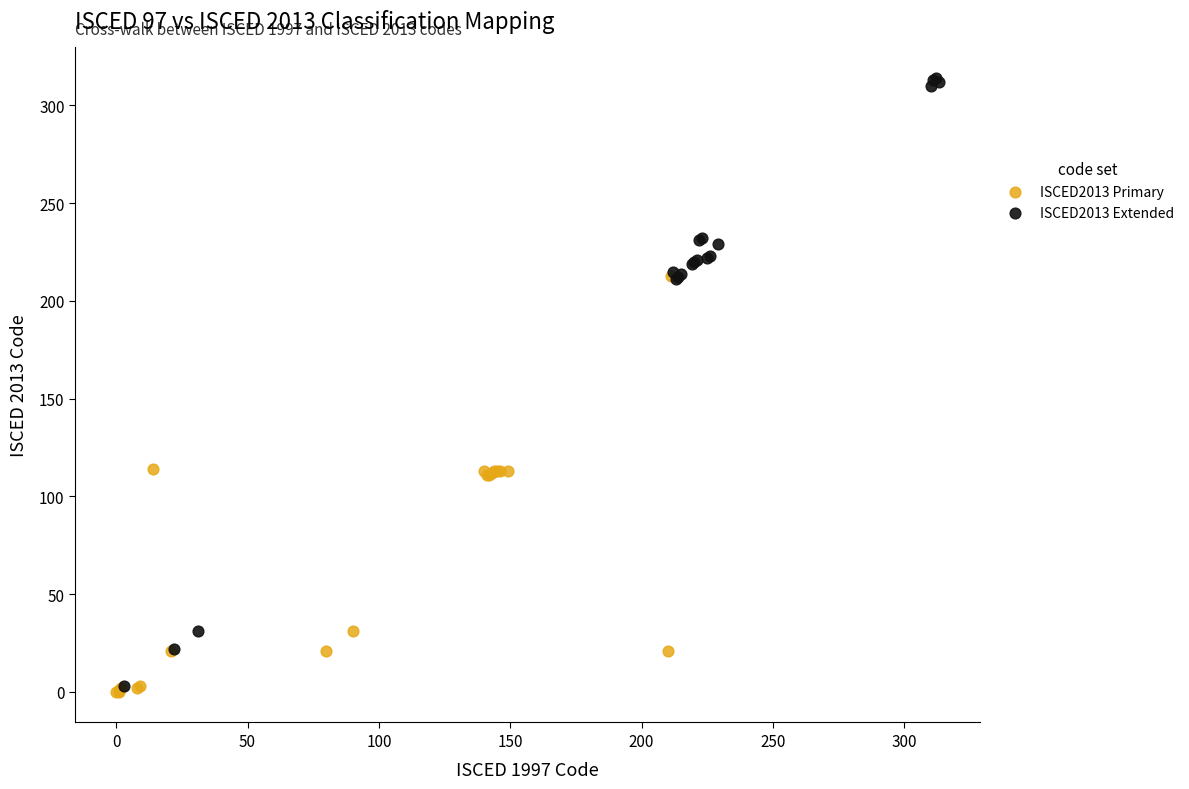

Which series has the largest Y range (max minus min)?

ISCED2013 Extended